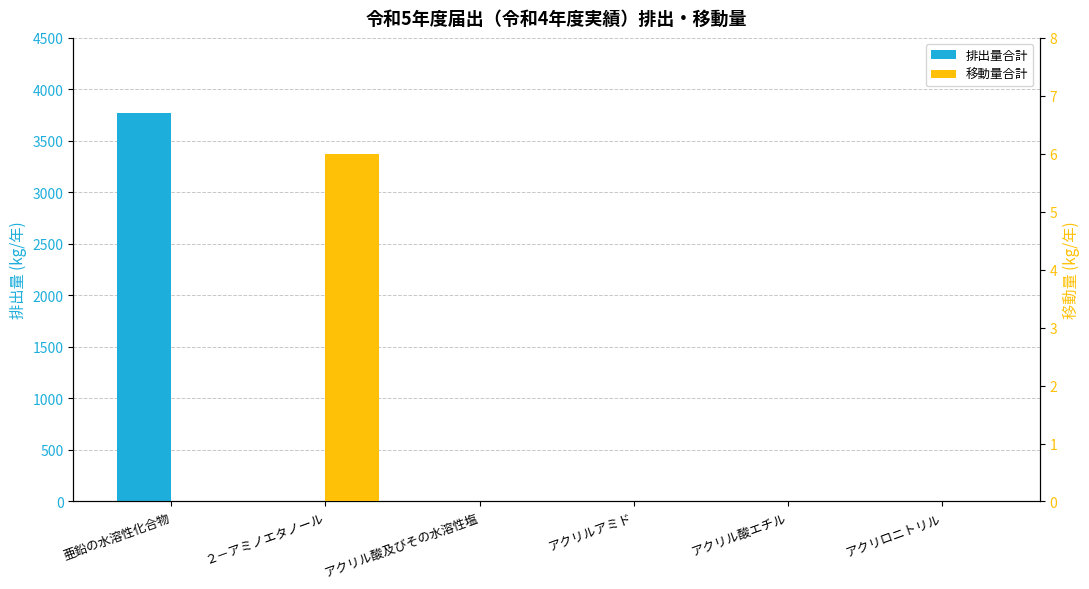

Which category has the highest value in the 排出量合計 series?

亜鉛の水溶性化合物